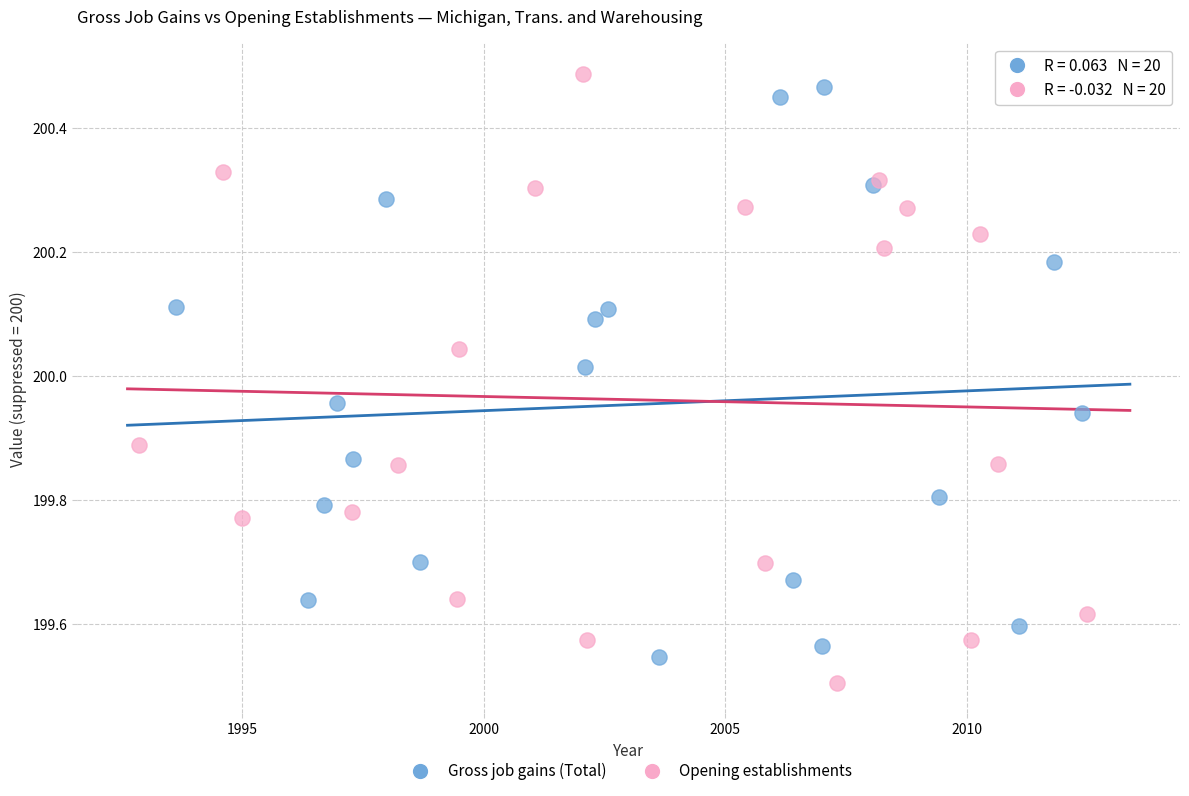

Which series reaches the maximum Y coordinate?

Opening establishments